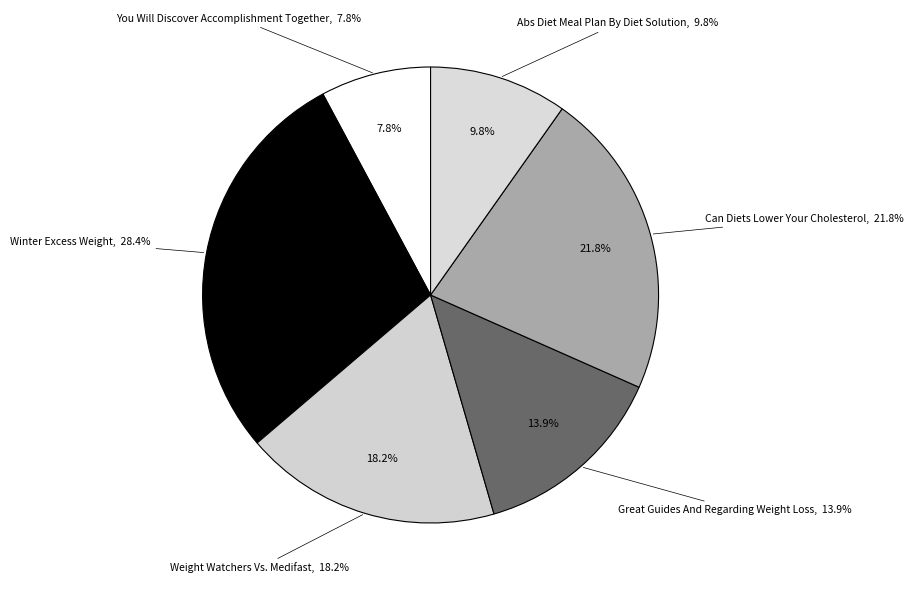

Rank the categories by value from highest to lowest.

Winter Excess Weight, Can Diets Lower Your Cholesterol, Weight Watchers Vs. Medifast, Great Guides And Regarding Weight Loss, Abs Diet Meal Plan By Diet Solution, You Will Discover Accomplishment Together